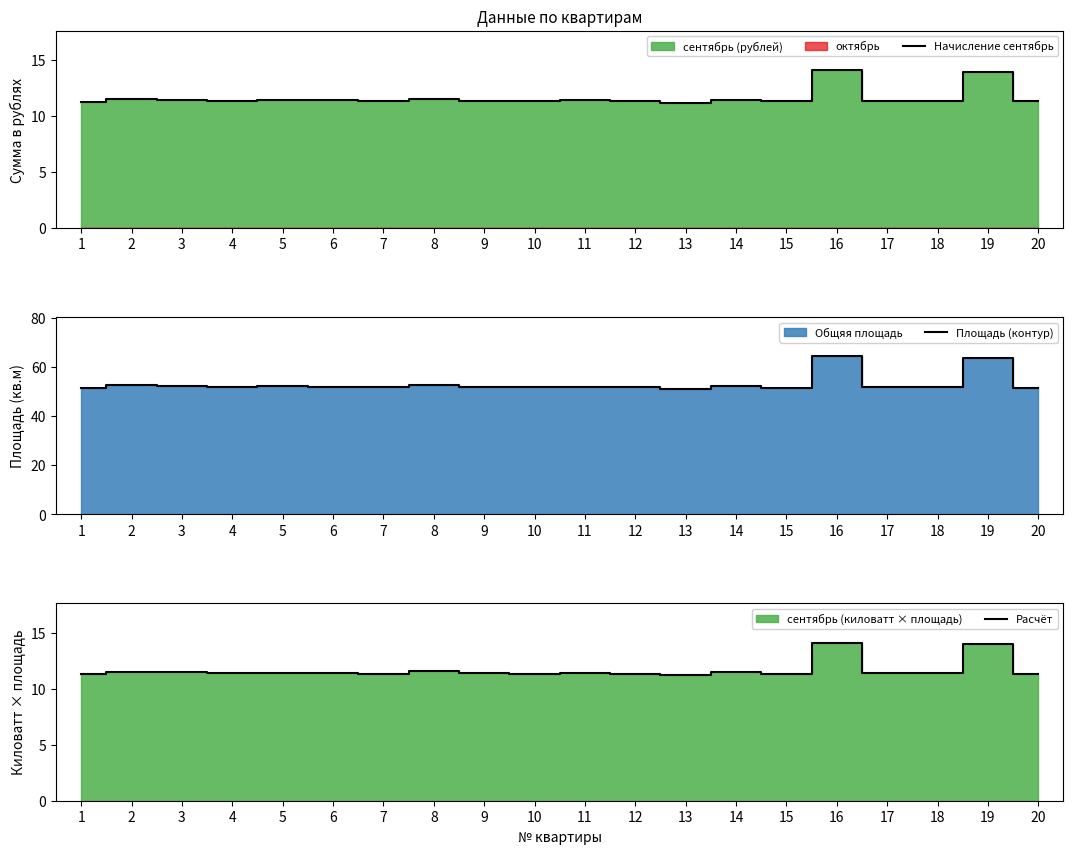

What is the maximum value for Начисление сентябрь?

14.1